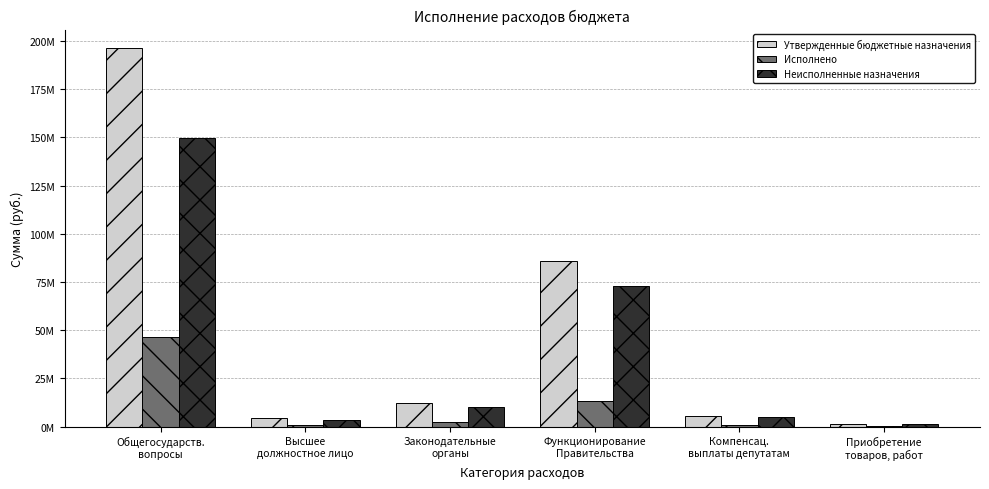

What is the sum of the Исполнено values at Высшее
должностное лицо and Приобретение
товаров, работ?

1145612.6